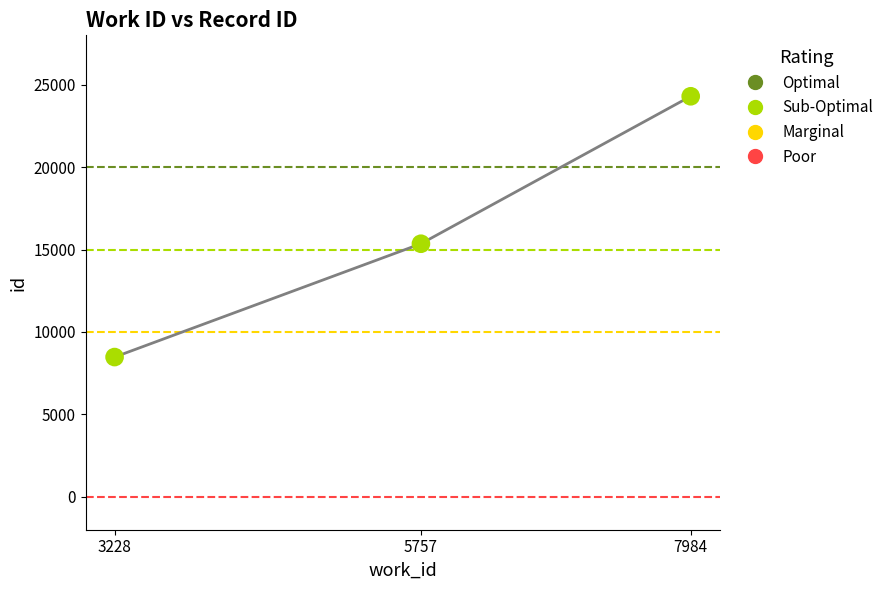

Between 7984 and 5757, which is larger?

7984